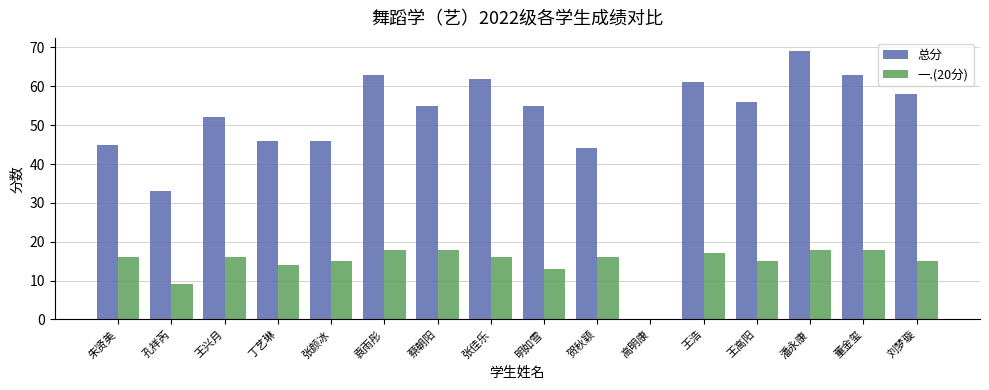

What is the sum of all 一.(20分) values?

234